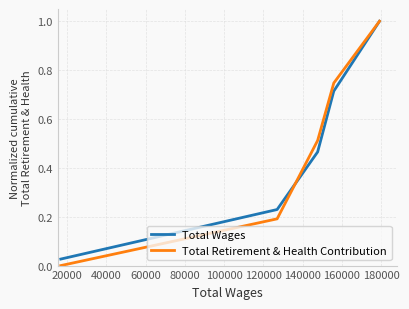

What is the greatest value displayed?

1.0